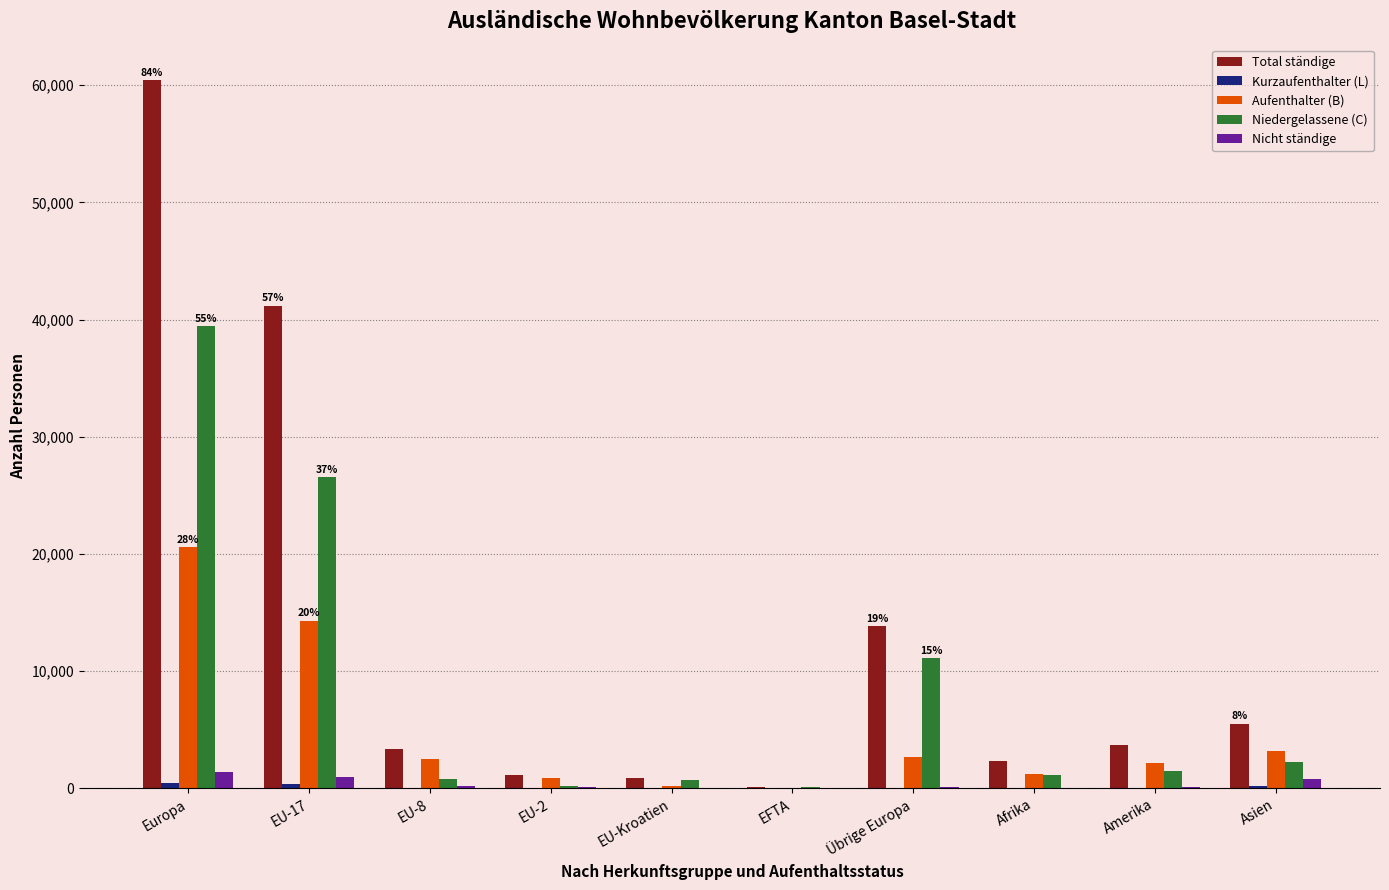

What is the greatest value displayed?

60443